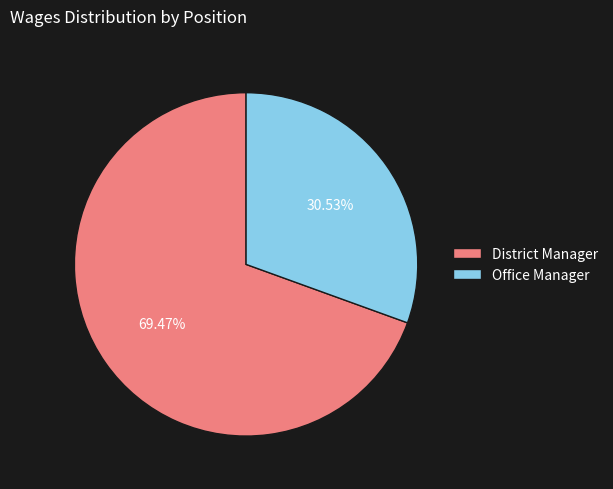

Combined, what portion of the pie is Office Manager and District Manager?

100.0%